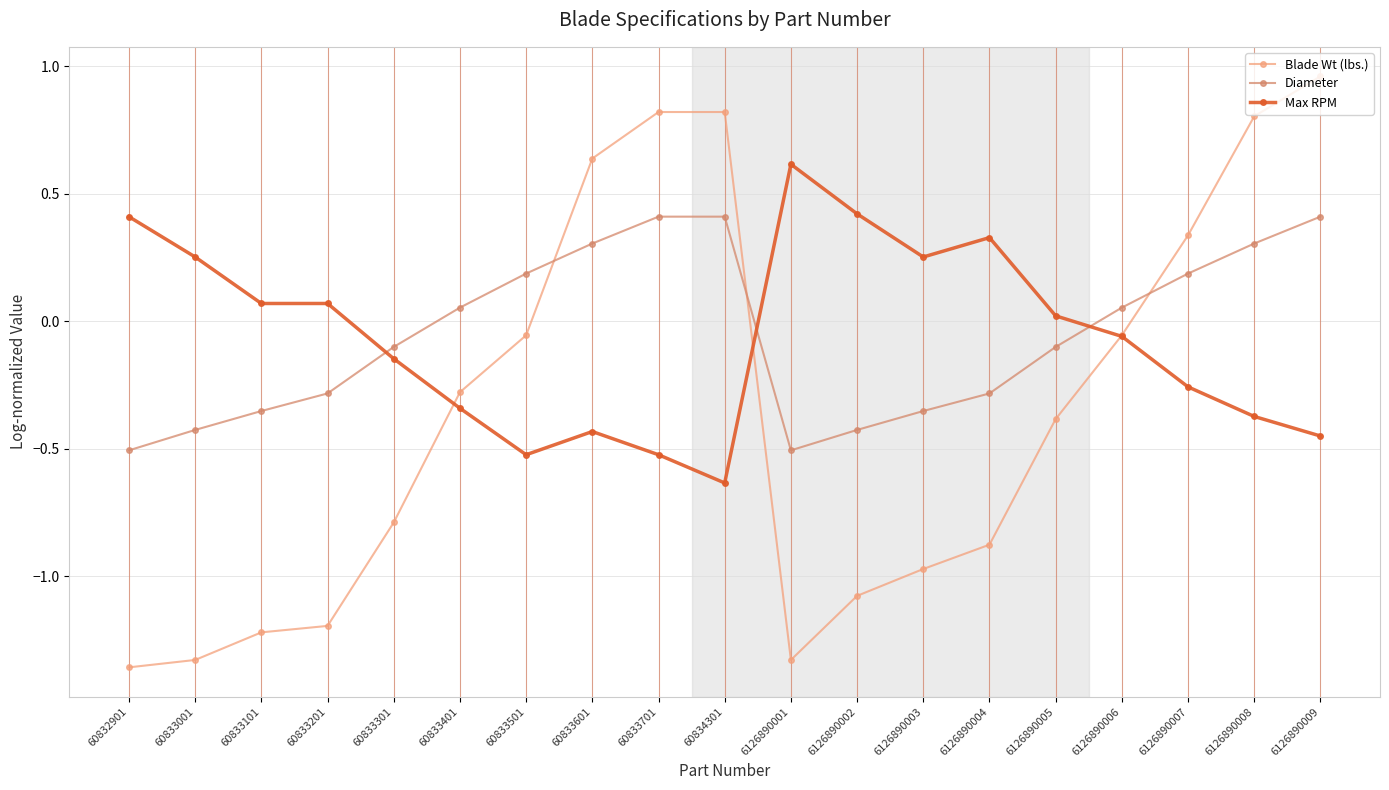

True or false: Max RPM has a value of -0.4 at 60833601.

True